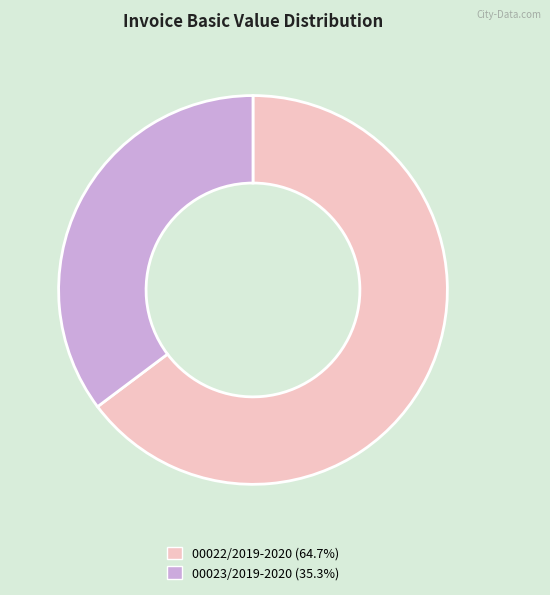

Rank the categories by value from lowest to highest.

00023/2019-2020, 00022/2019-2020